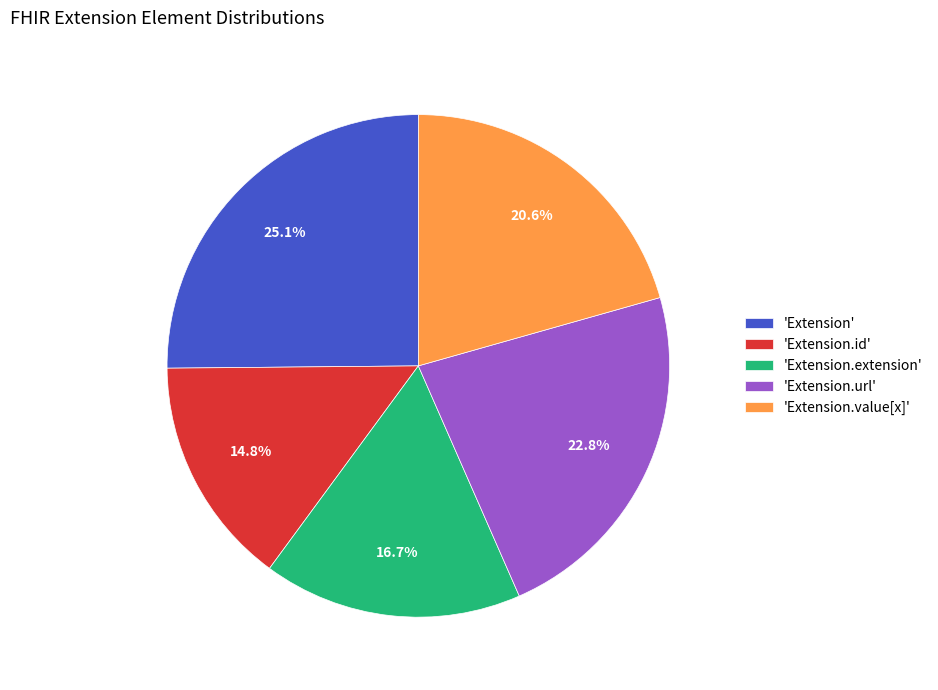

What percentage do 'Extension.url' and 'Extension.id' together represent?

37.6%